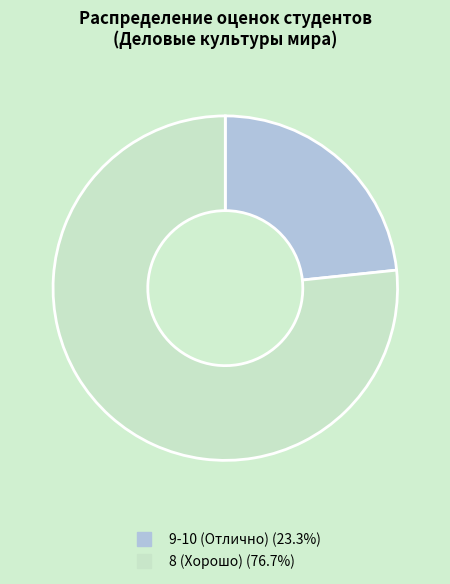

Is there any slice that represents more than half of the pie?

Yes